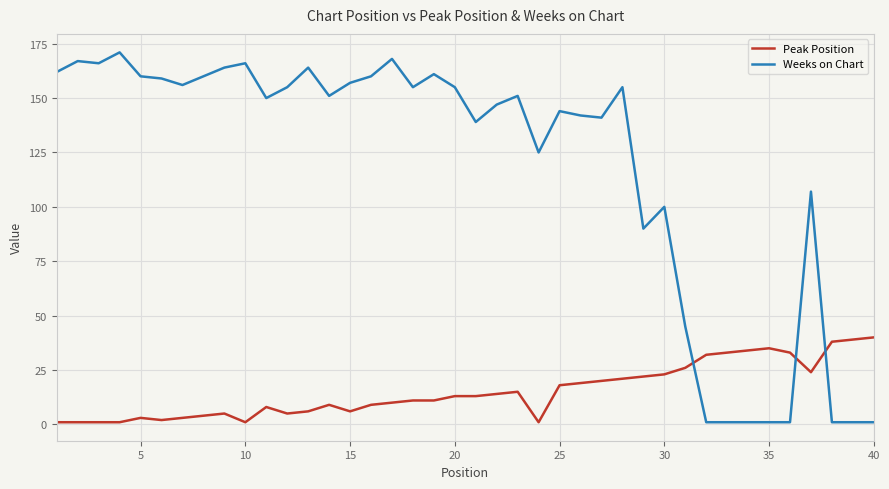

What is the highest value of the Weeks on Chart series?

171